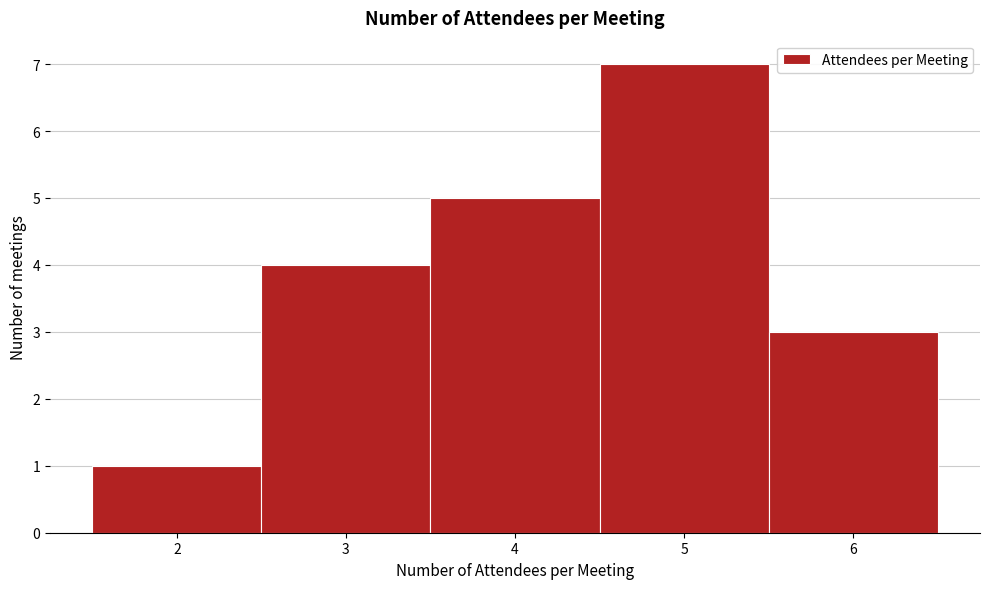

What is the height of the bar covering 5.5 to 6.5 on the x-axis? The values are not printed on the chart, so give them approximately, as read against the axis.

3